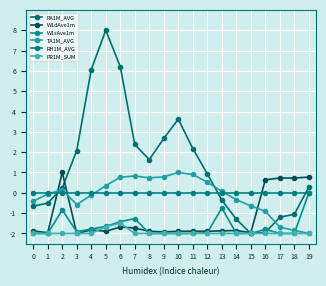

What is the minimum value for PA1M_AVG?

-2.0